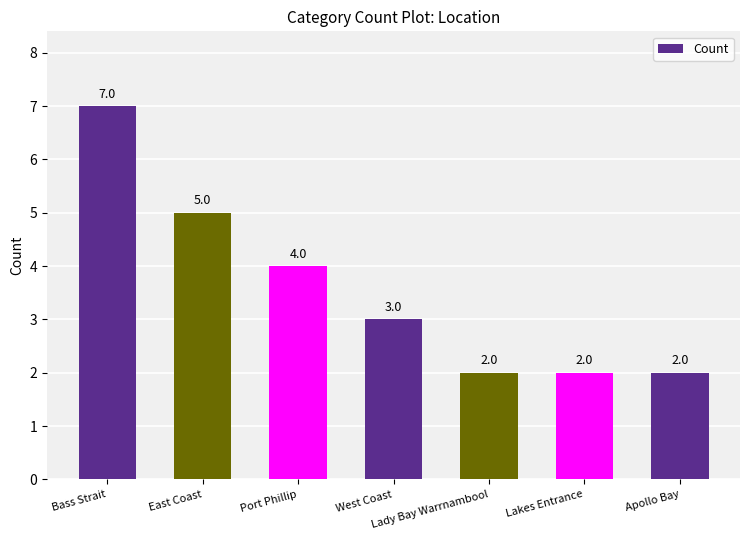

Count the values in the range 2 to 5.

6